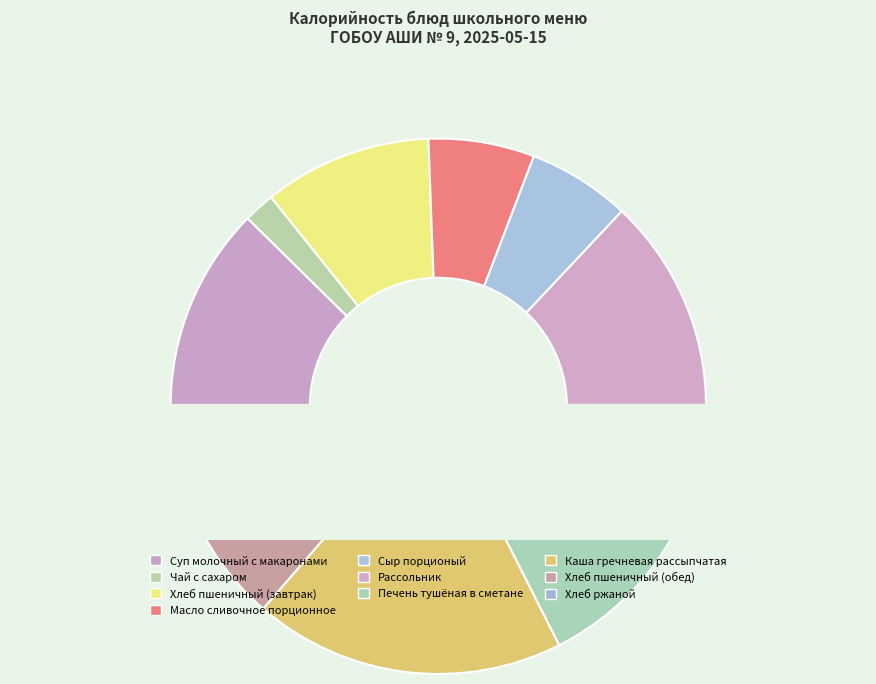

Which has a higher value, Сыр порционый or Хлеб пшеничный (обед)?

Хлеб пшеничный (обед)